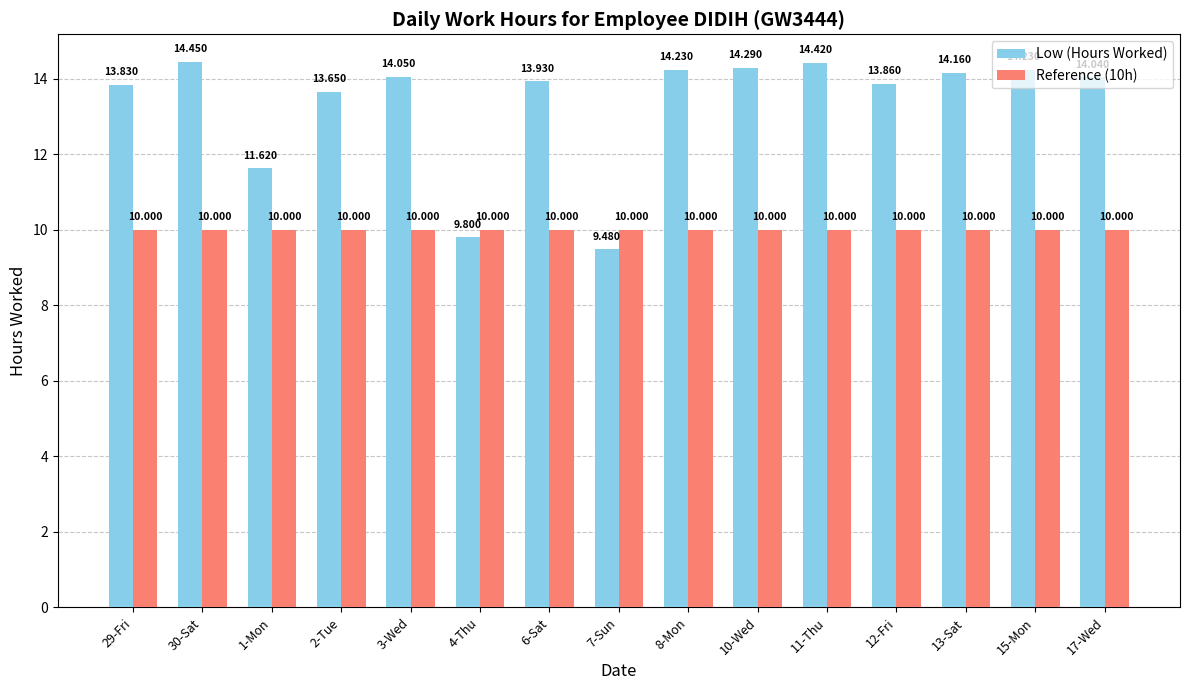

Is the value of Reference (10h) at 2-Tue greater than the value of Low (Hours Worked) at 17-Wed?

No